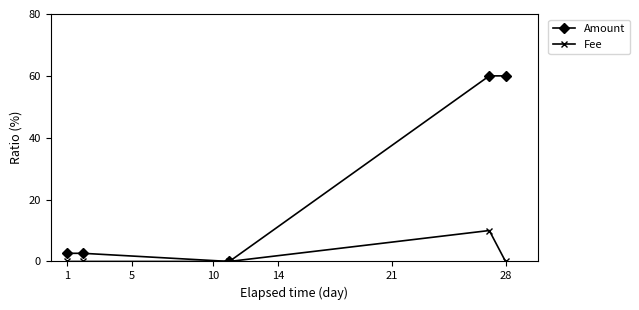

Which series has the largest range (max minus min)?

Amount